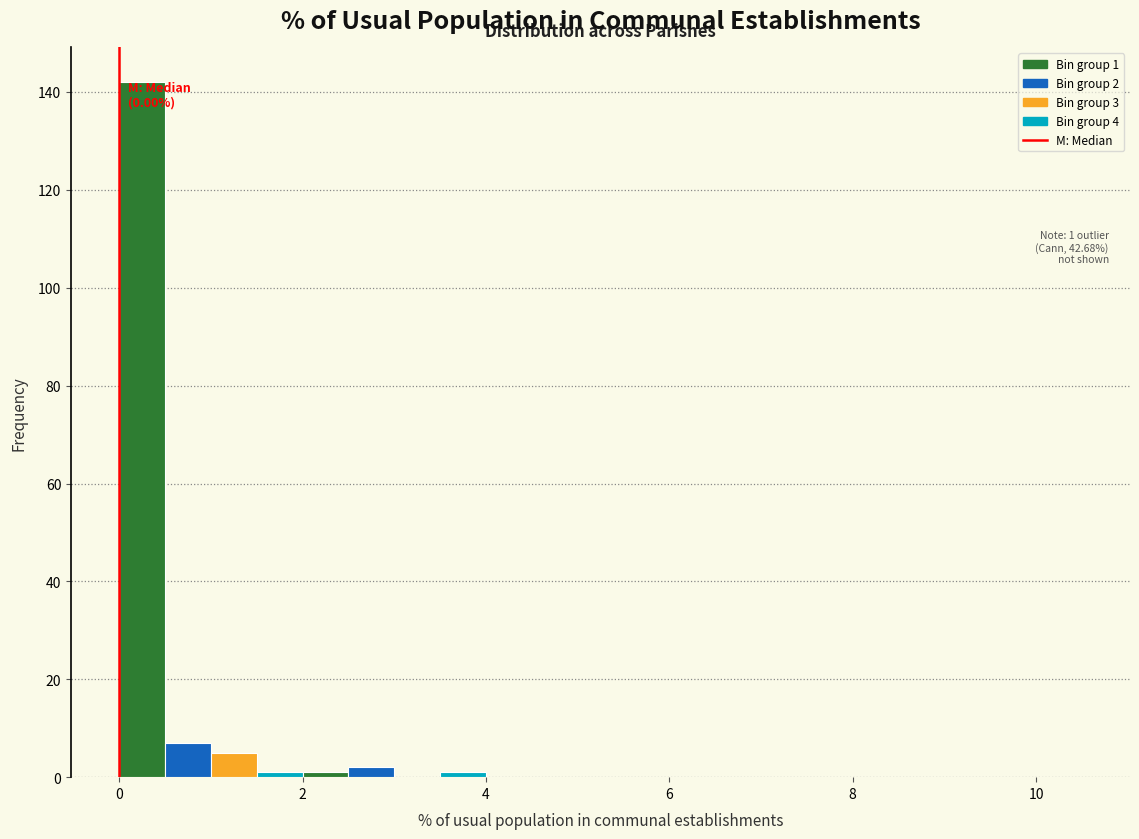

Read against the x-axis, roughly where is the centre of the tallest bar?

0.2